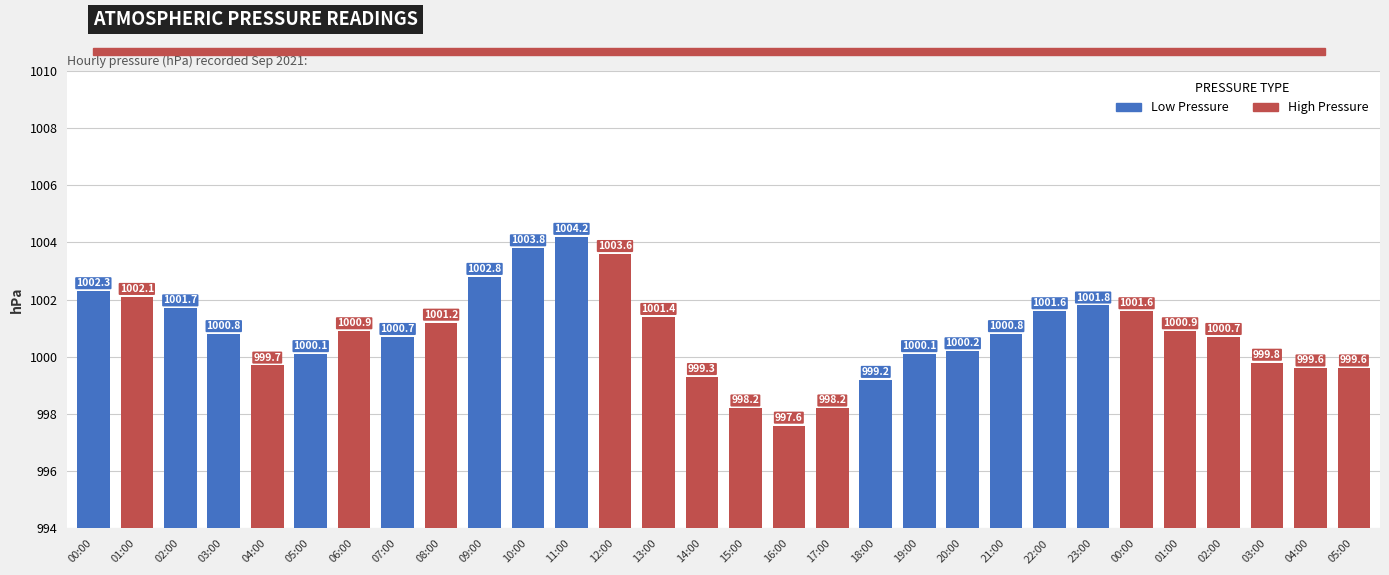

Does the chart contain any negative values?

No